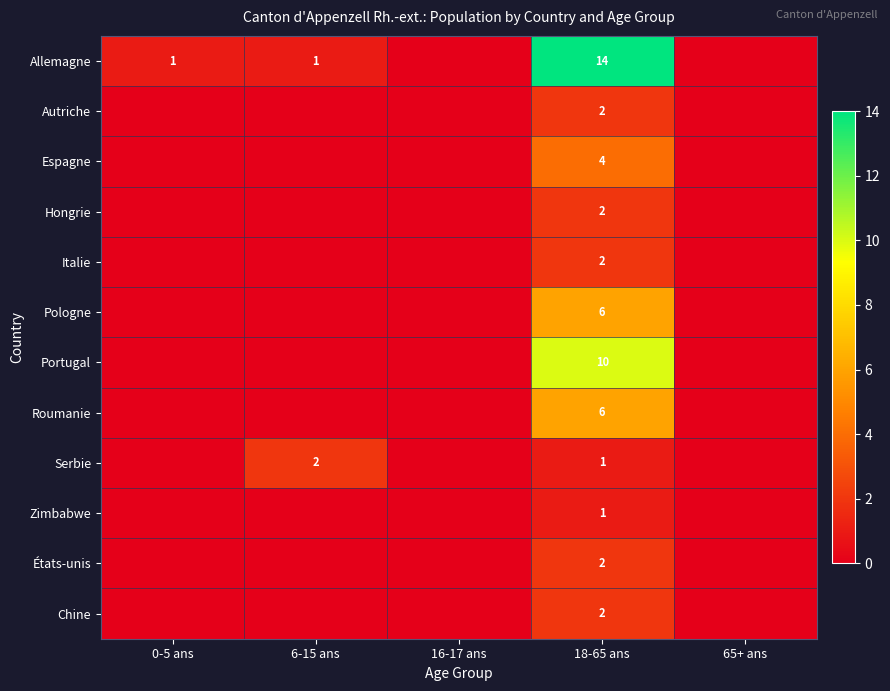

What is the sum of the Allemagne values at 18-65 ans and 6-15 ans?

15